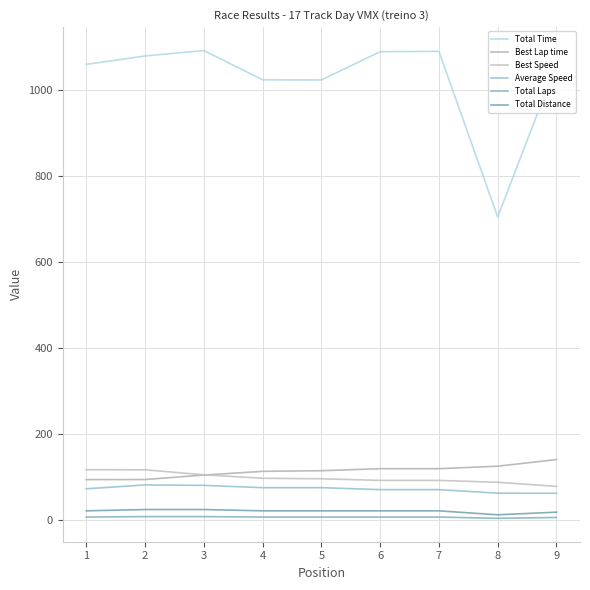

The value of Average Speed at 3 is 129.3. True or false?

False